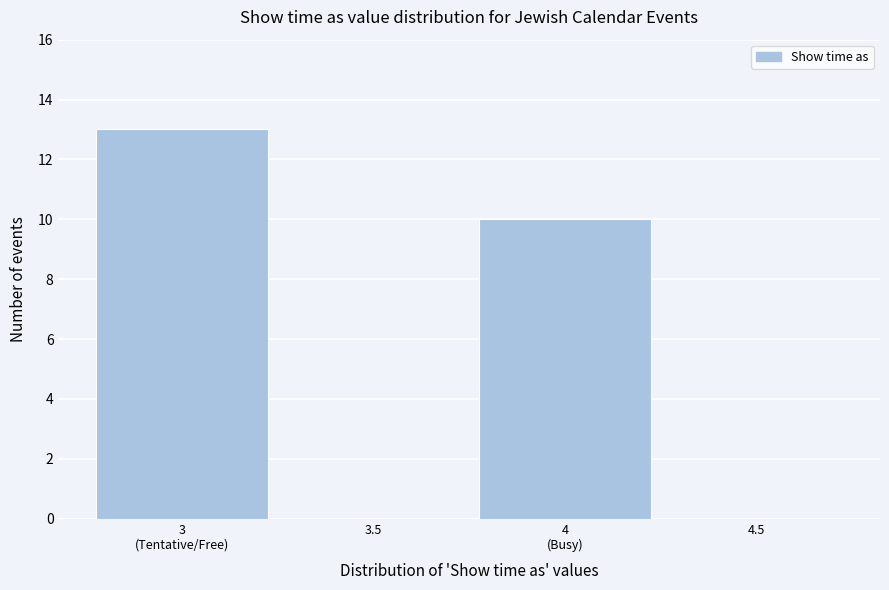

What is the sum of all values?

23